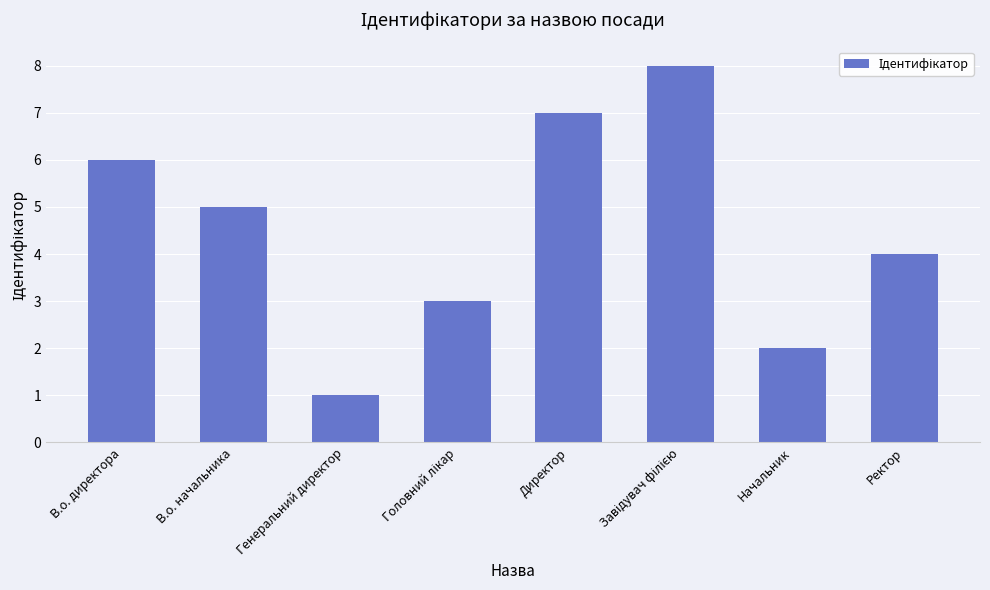

What is the smallest value displayed?

1